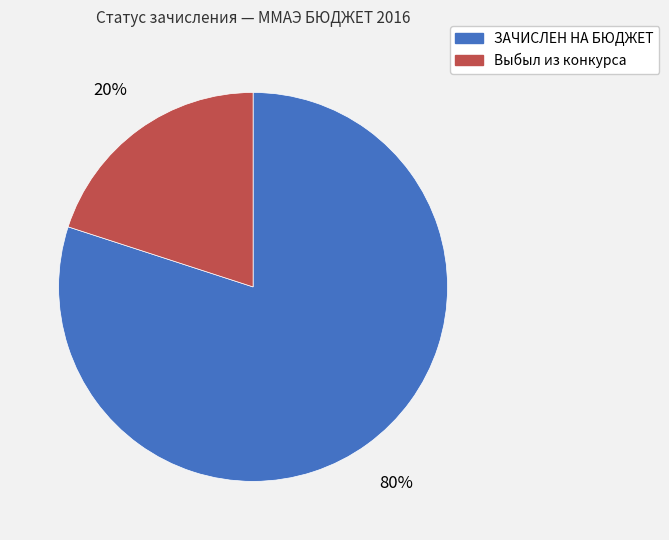

What percentage is the Выбыл из конкурса slice, to the nearest percent?

20%